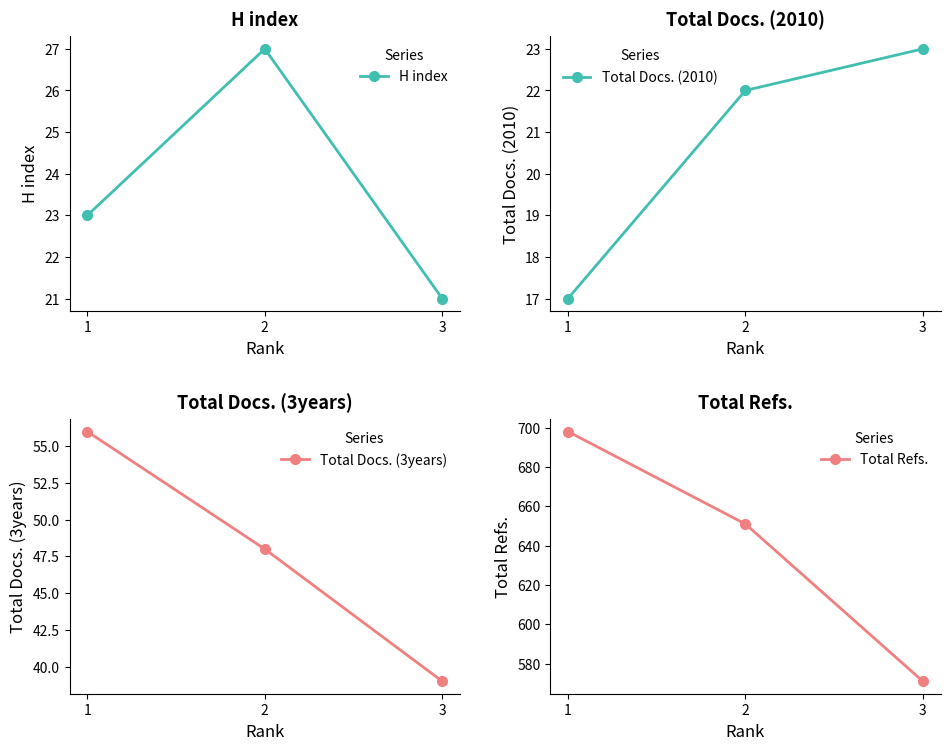

Does the chart have visible grid lines?

No